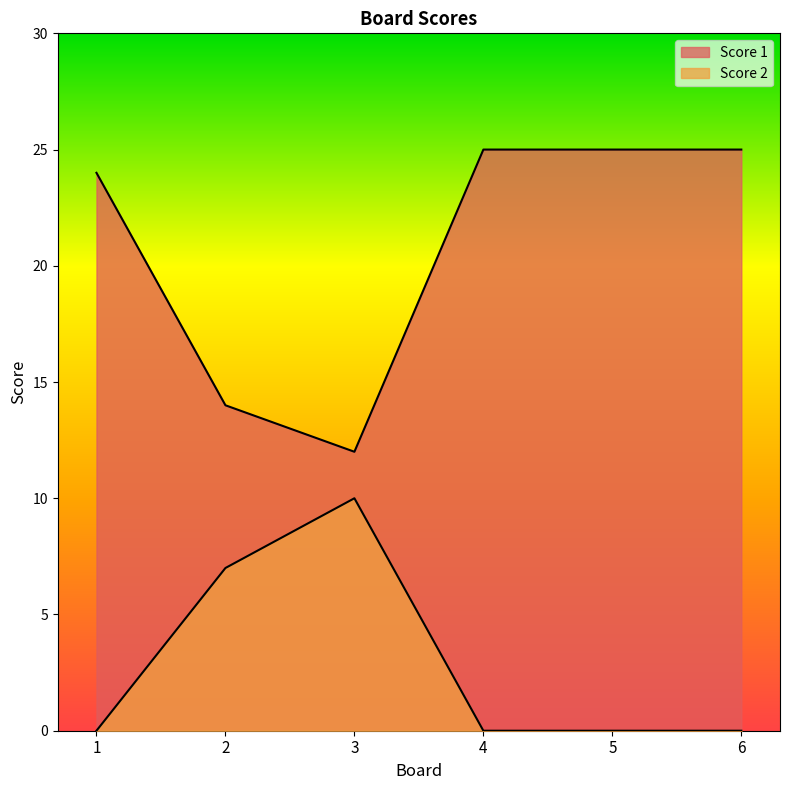

True or false: Score 2 has more than 1 interior local peaks.

False